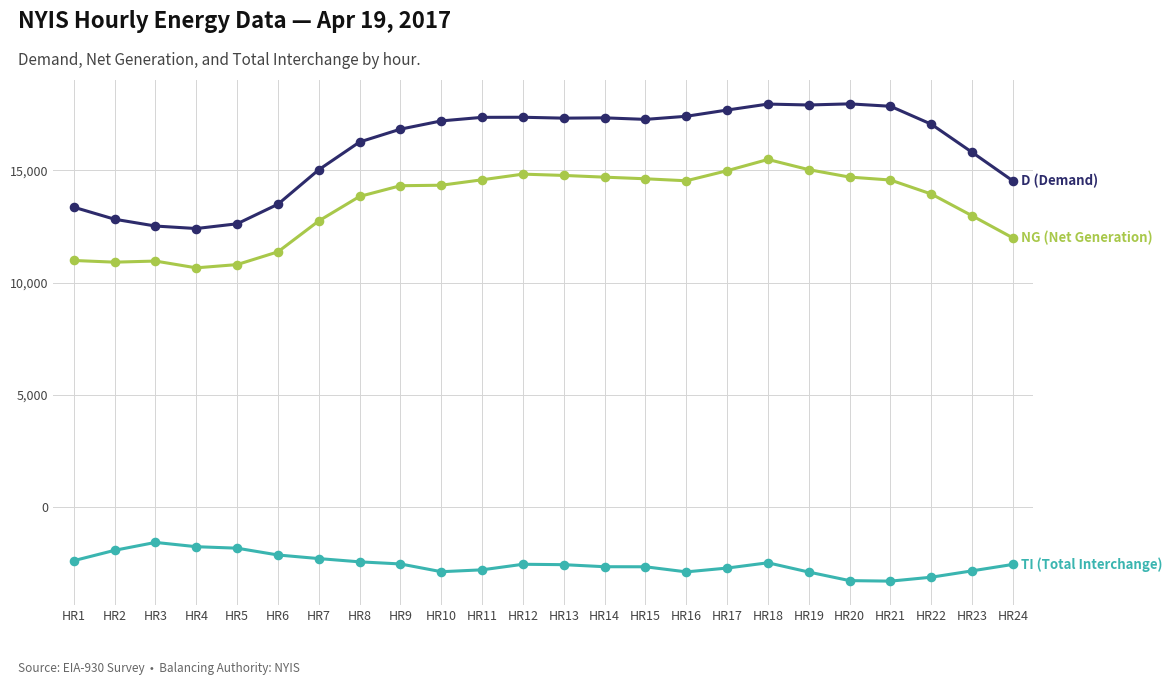

What is the total value across all series at HR18?

30978